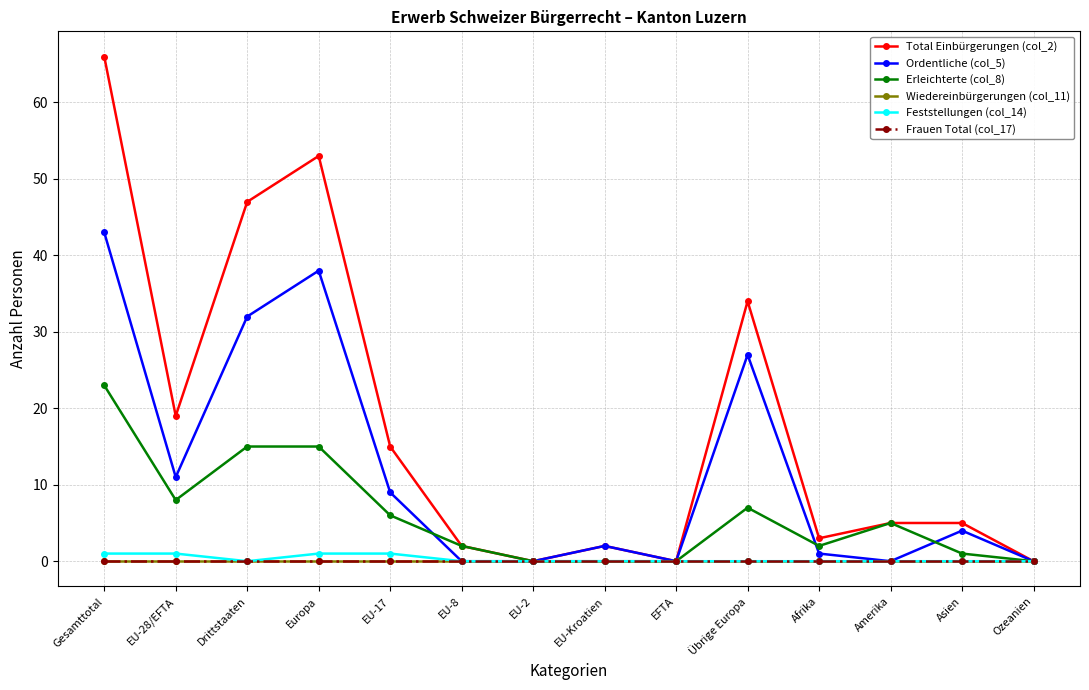

Is this an area chart (filled region under the line)?

No